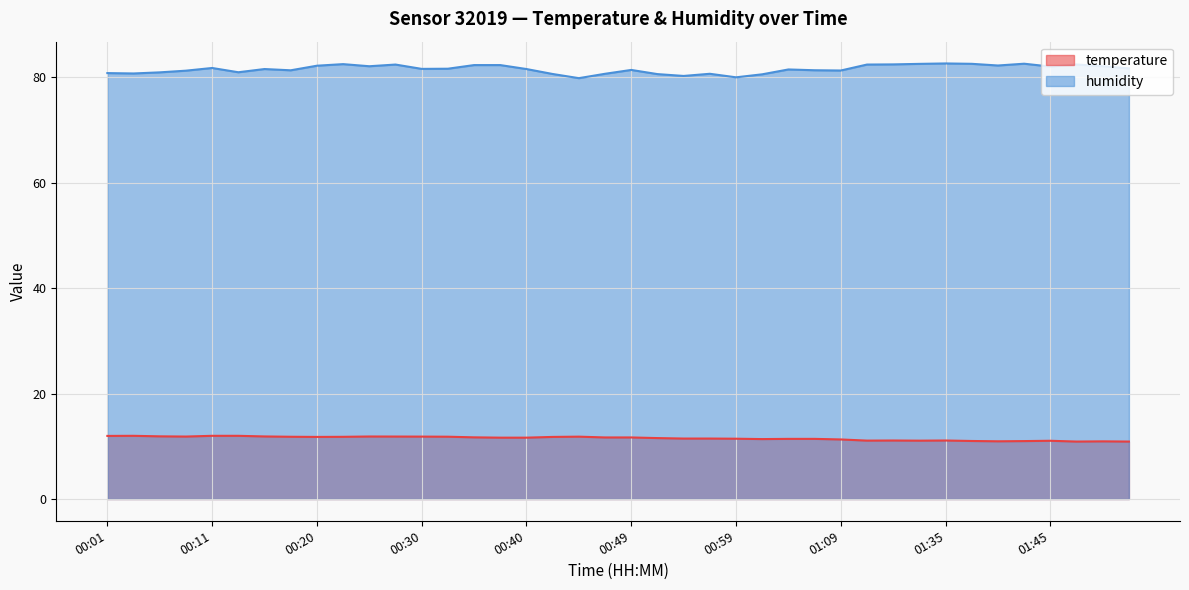

True or false: temperature and humidity intersect in this chart.

False